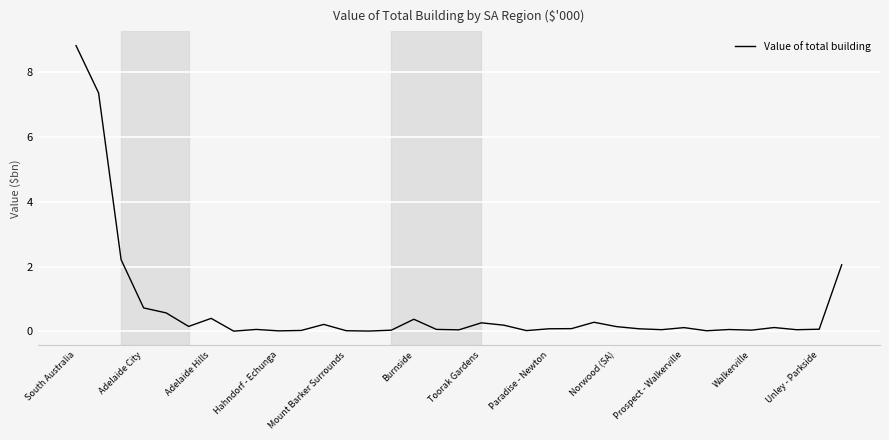

What is the greatest value displayed?

8.8